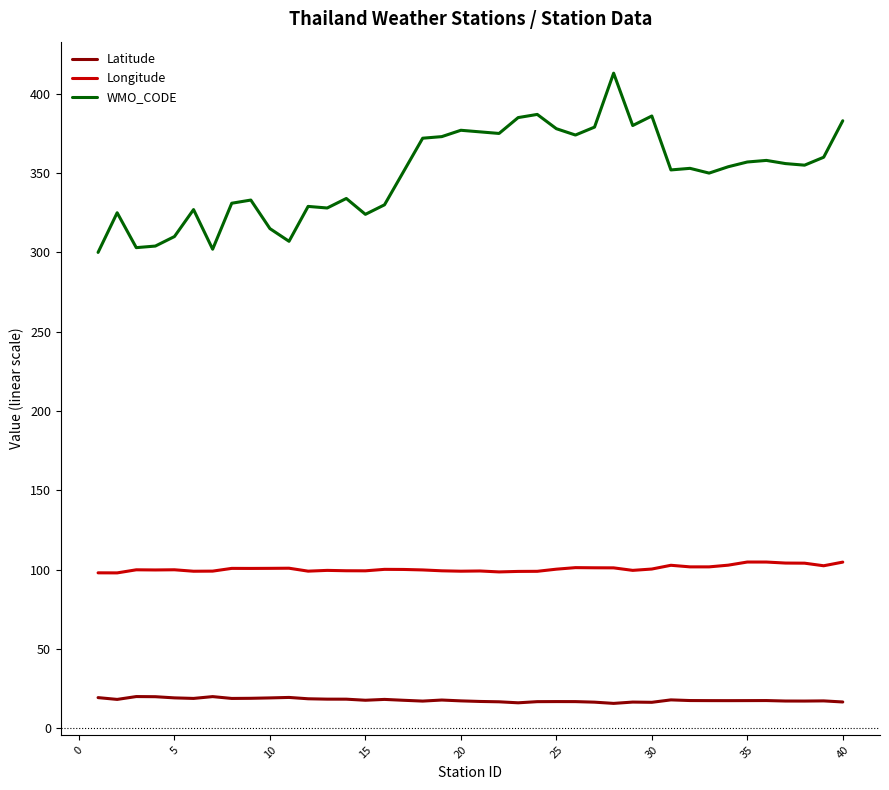

Which series has the largest total across all categories?

WMO_CODE